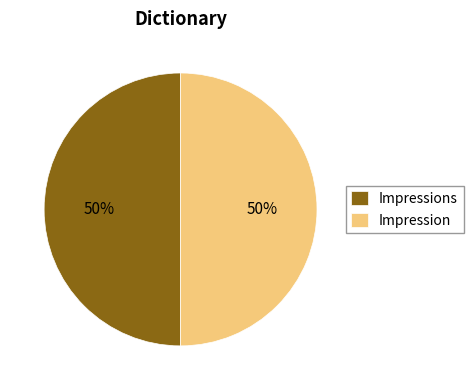

True or false: Impressions accounts for 50% of the total.

True